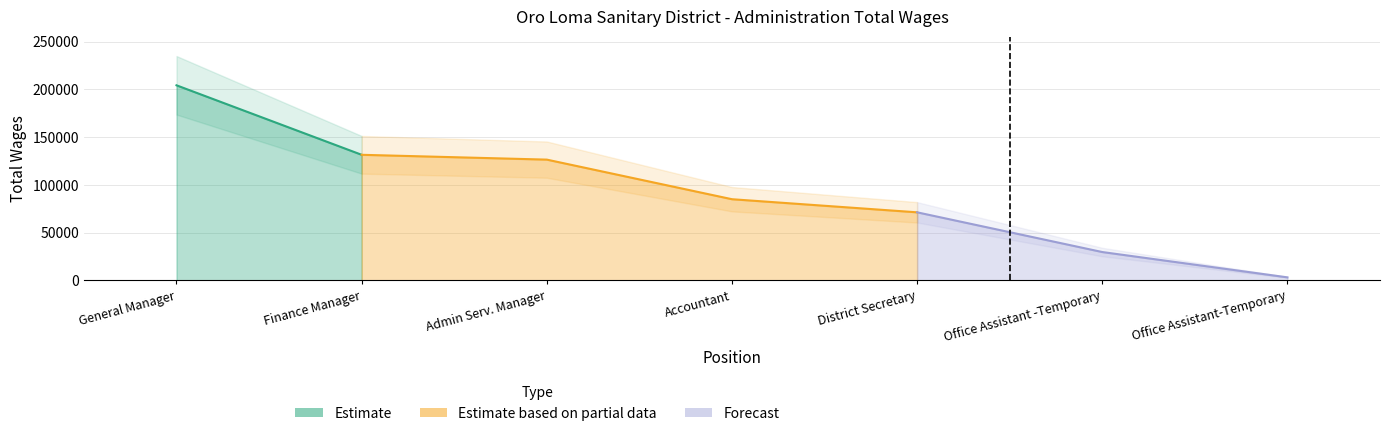

The value at Office Assistant -Temporary is 29653. True or false?

True